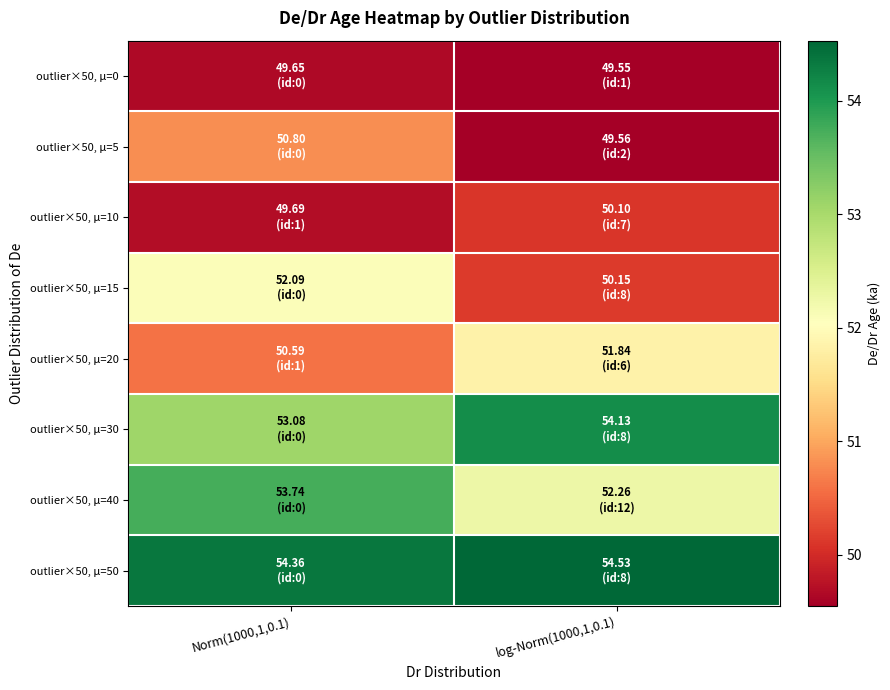

Reading left to right, extract all data points from this chart.

outlier×50, μ=0: Norm(1000,1,0.1)=49.6	log-Norm(1000,1,0.1)=49.5
outlier×50, μ=5: Norm(1000,1,0.1)=50.8	log-Norm(1000,1,0.1)=49.6
outlier×50, μ=10: Norm(1000,1,0.1)=49.7	log-Norm(1000,1,0.1)=50.1
outlier×50, μ=15: Norm(1000,1,0.1)=52.1	log-Norm(1000,1,0.1)=50.1
outlier×50, μ=20: Norm(1000,1,0.1)=50.6	log-Norm(1000,1,0.1)=51.8
outlier×50, μ=30: Norm(1000,1,0.1)=53.1	log-Norm(1000,1,0.1)=54.1
outlier×50, μ=40: Norm(1000,1,0.1)=53.7	log-Norm(1000,1,0.1)=52.3
outlier×50, μ=50: Norm(1000,1,0.1)=54.4	log-Norm(1000,1,0.1)=54.5